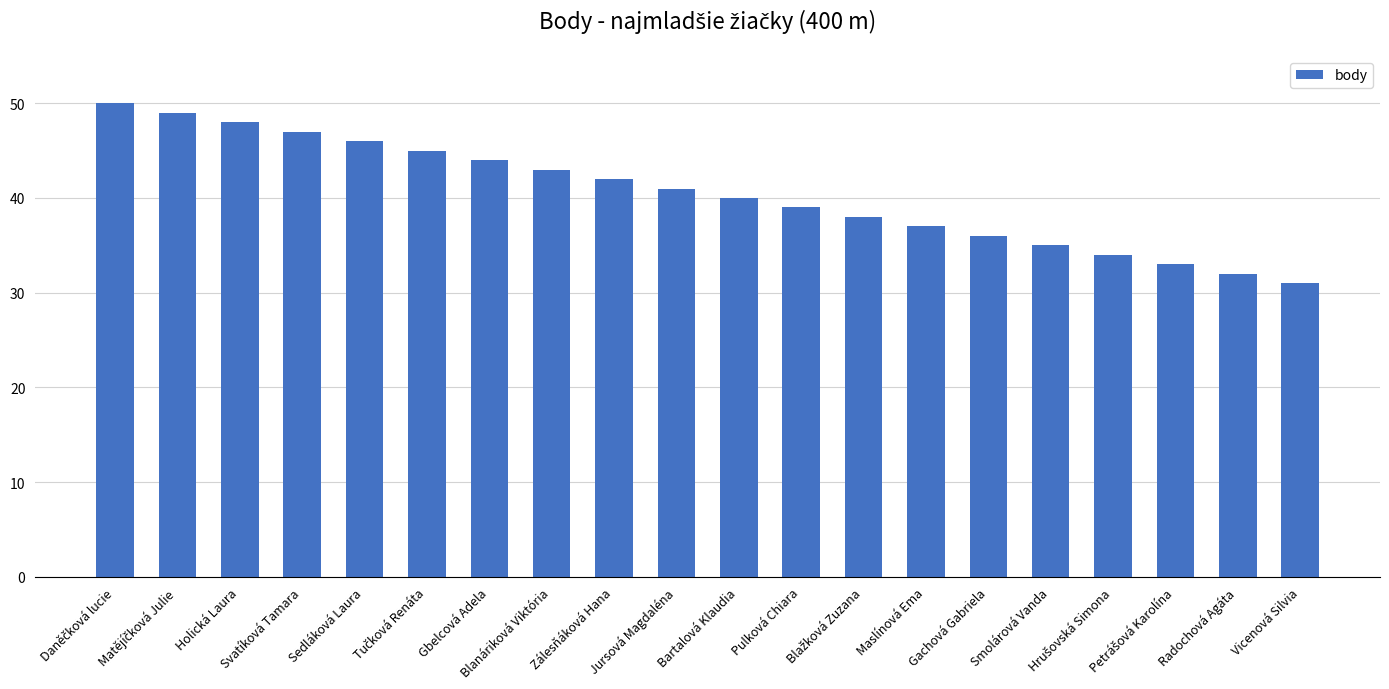

What is the change in value from Bartalová Klaudia to Smolárová Vanda?

-5